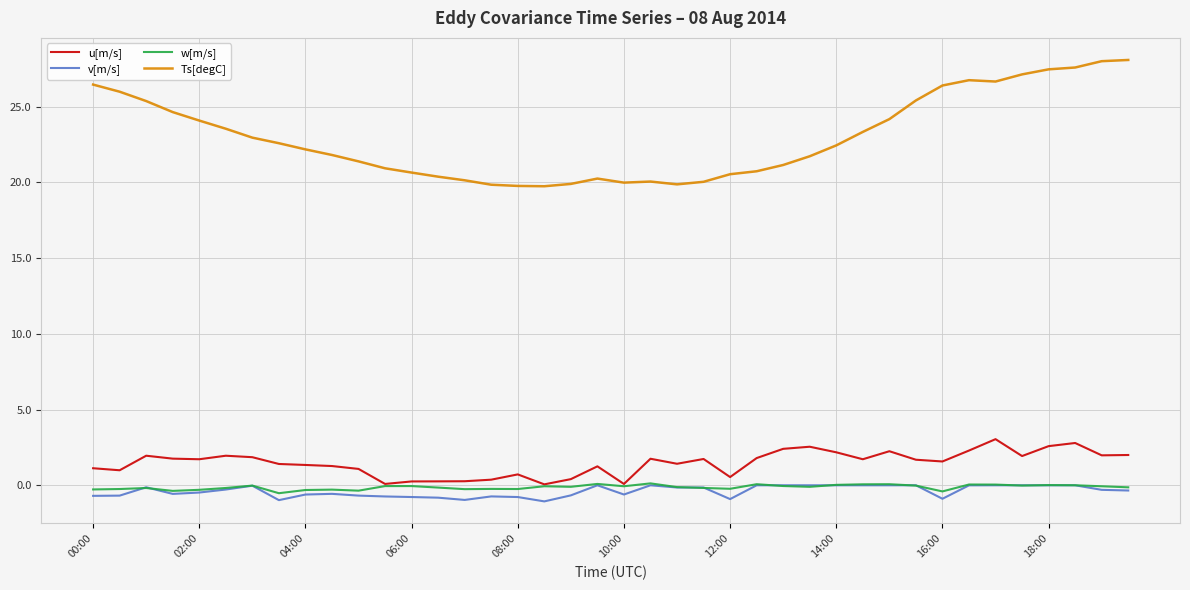

What is the greatest value displayed?

28.1